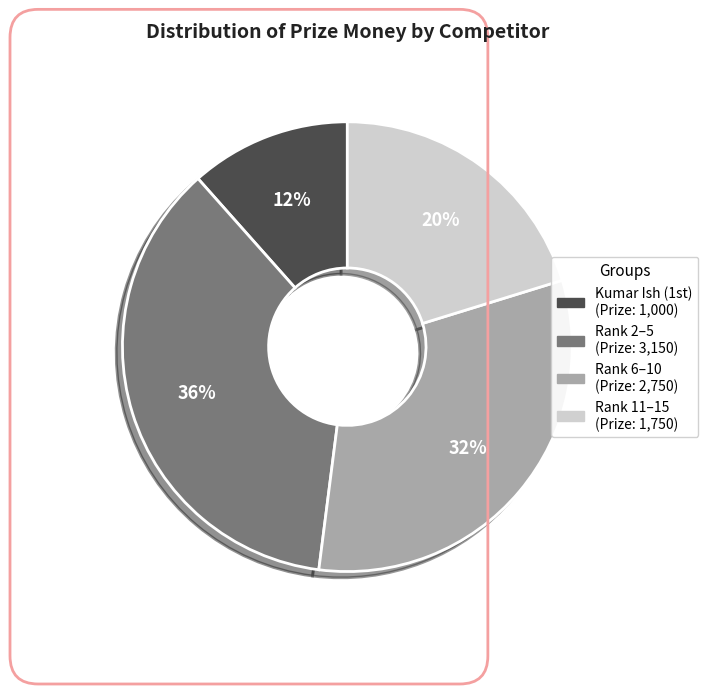

How many slices are in this pie chart?

4